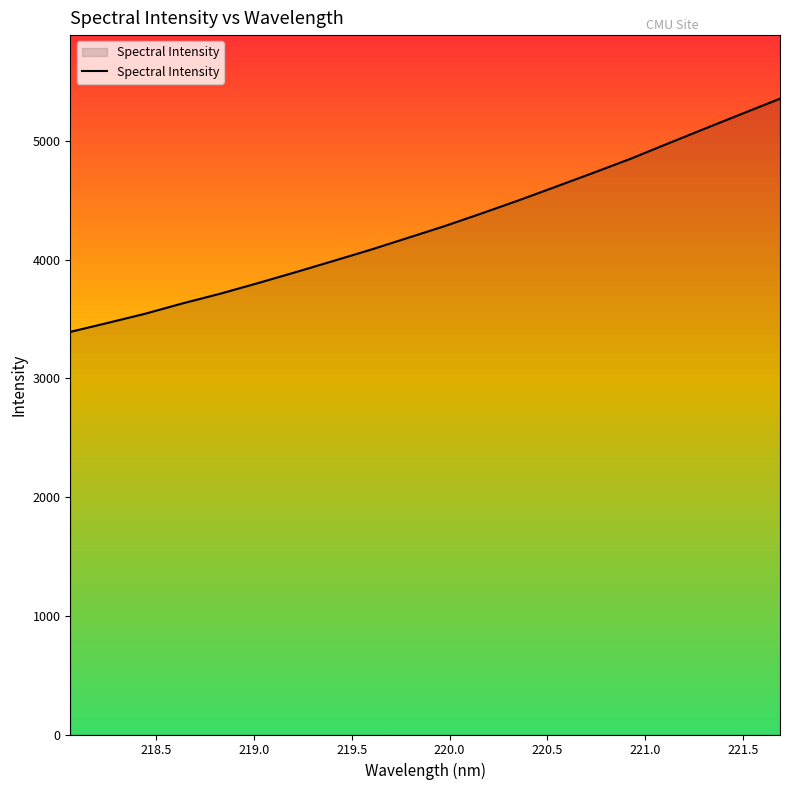

What is the smallest value displayed?

3391.0